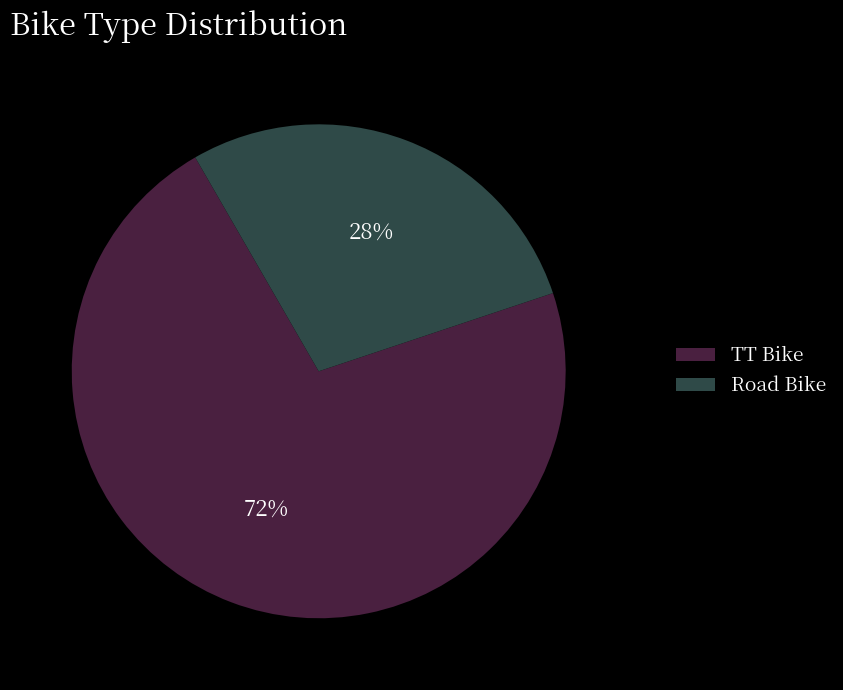

To the nearest percent, what portion does Road Bike represent?

28%